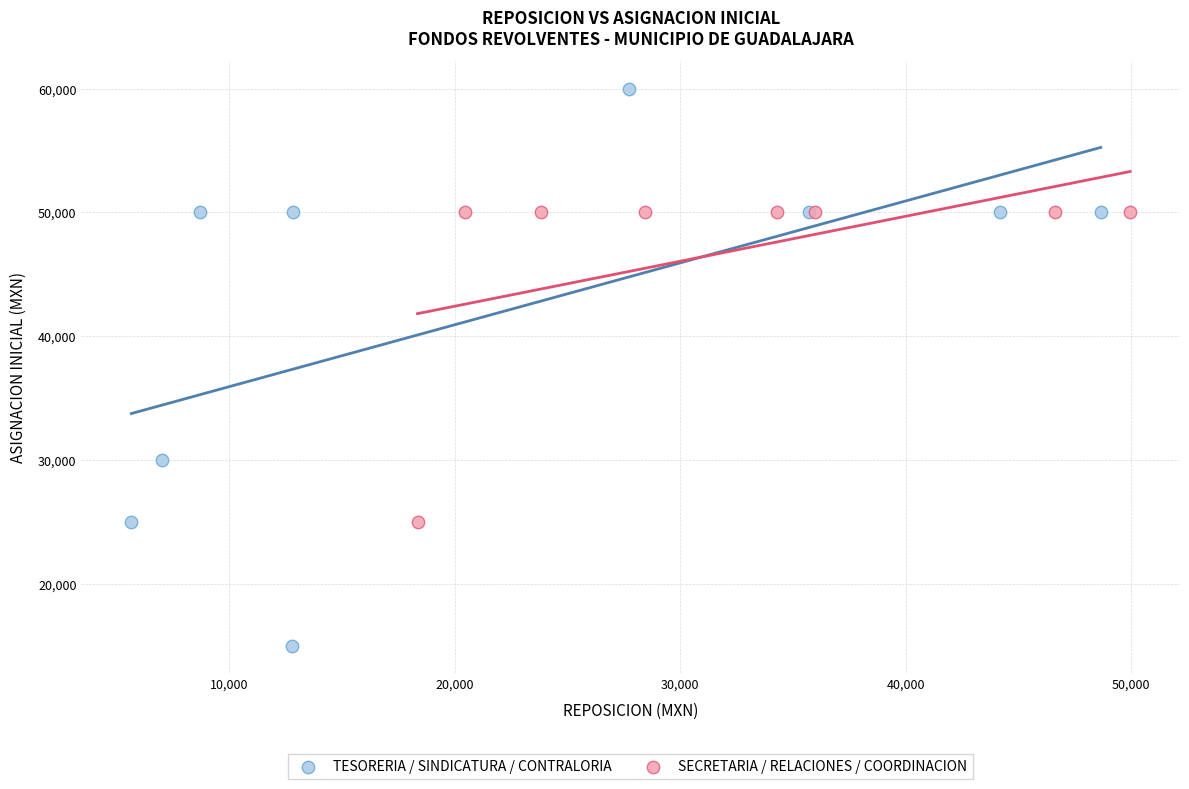

Which series has the widest spread of Y values?

TESORERIA / SINDICATURA / CONTRALORIA